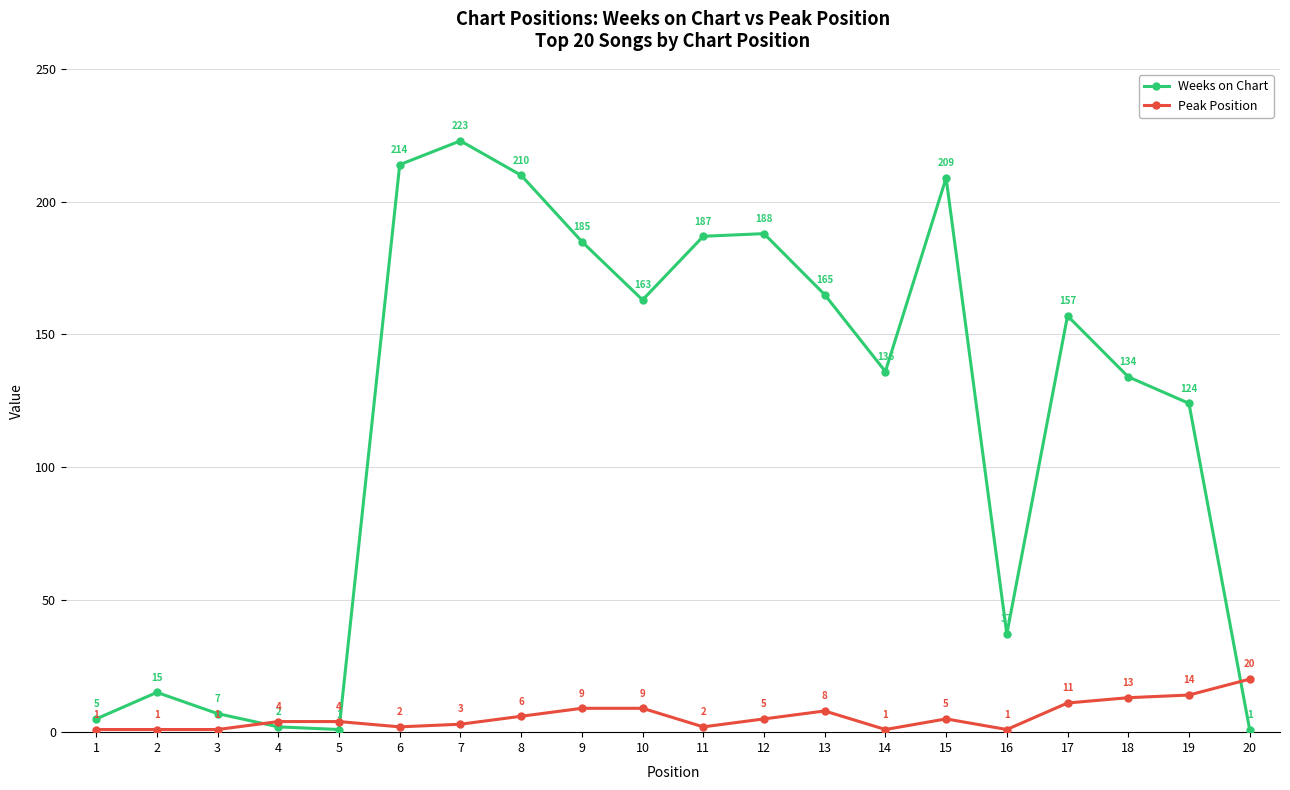

Which series has the widest spread of values?

Weeks on Chart